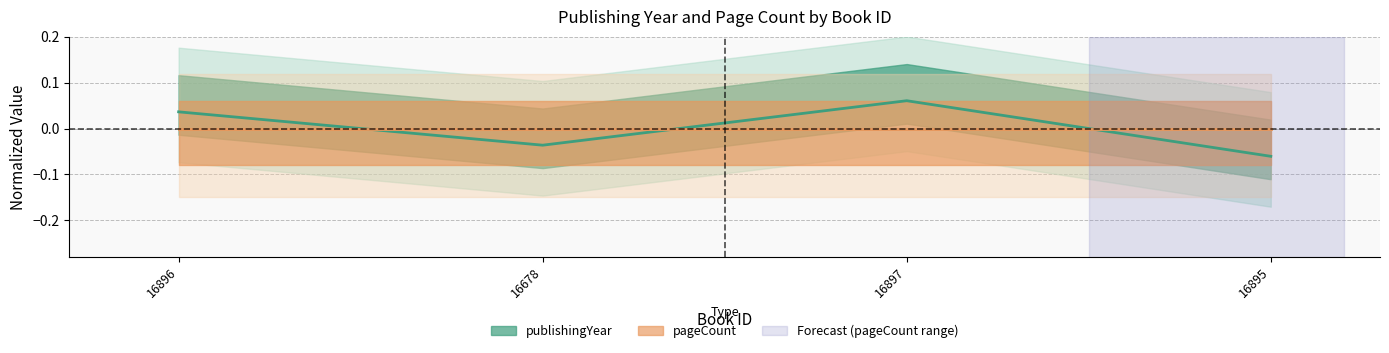

How many data points are less than 0?

2